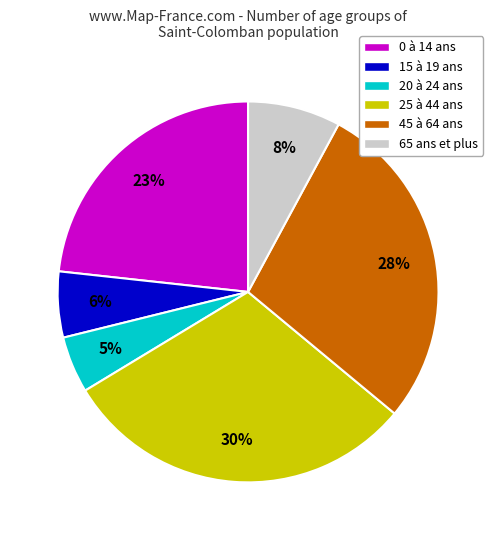

Is it true that 25 à 44 ans is 30% of the pie?

True